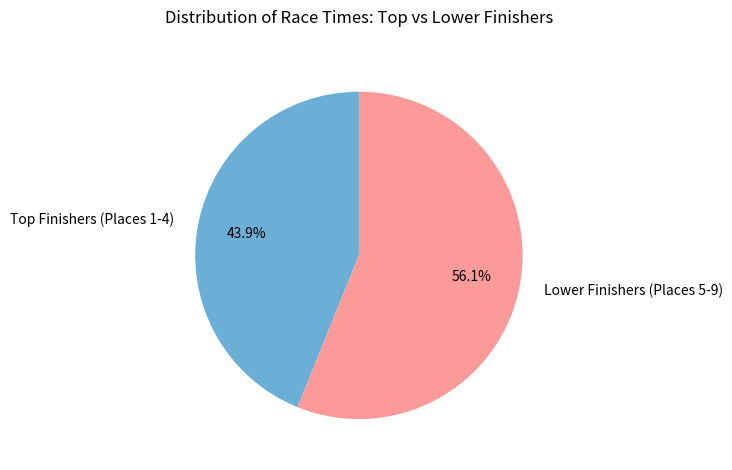

Which slice is the largest?

Lower Finishers (Places 5-9)